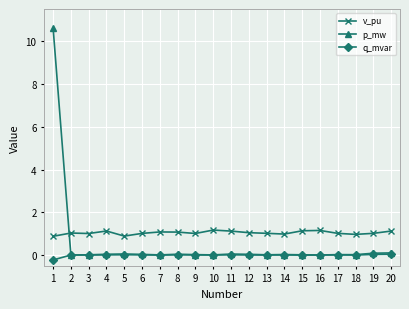

List the series in order of their overall mean, lowest first.

q_mvar, p_mw, v_pu